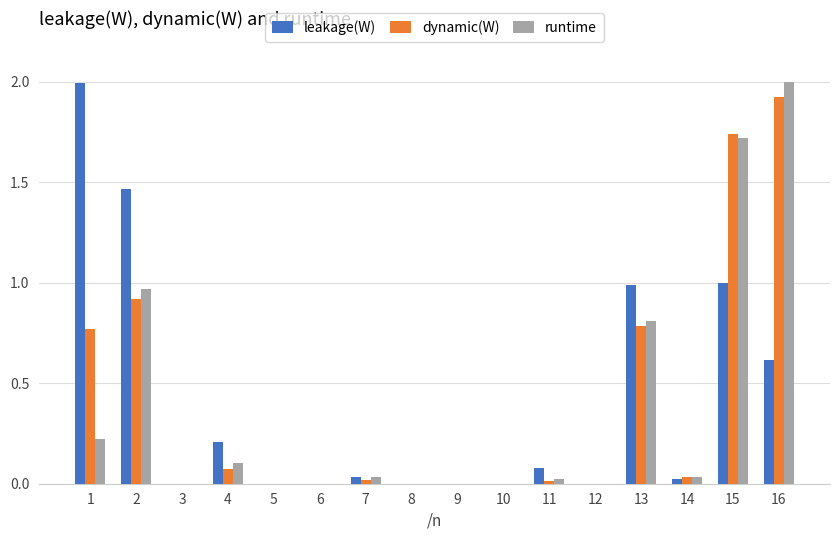

What are all the series names shown in the legend?

leakage(W), dynamic(W), runtime